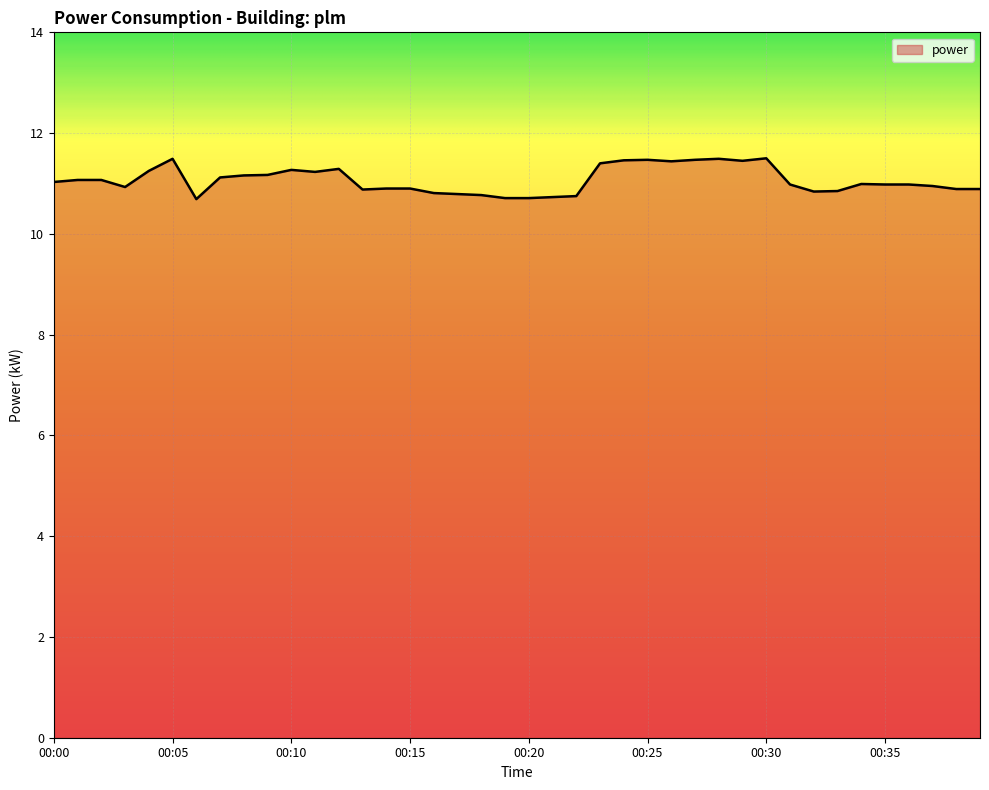

What is the difference between the maximum and minimum values?

0.8